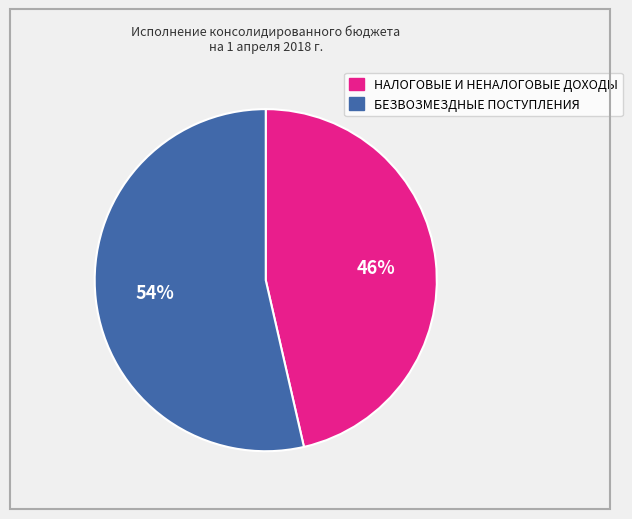

To the nearest percent, what is the average slice percentage?

50%